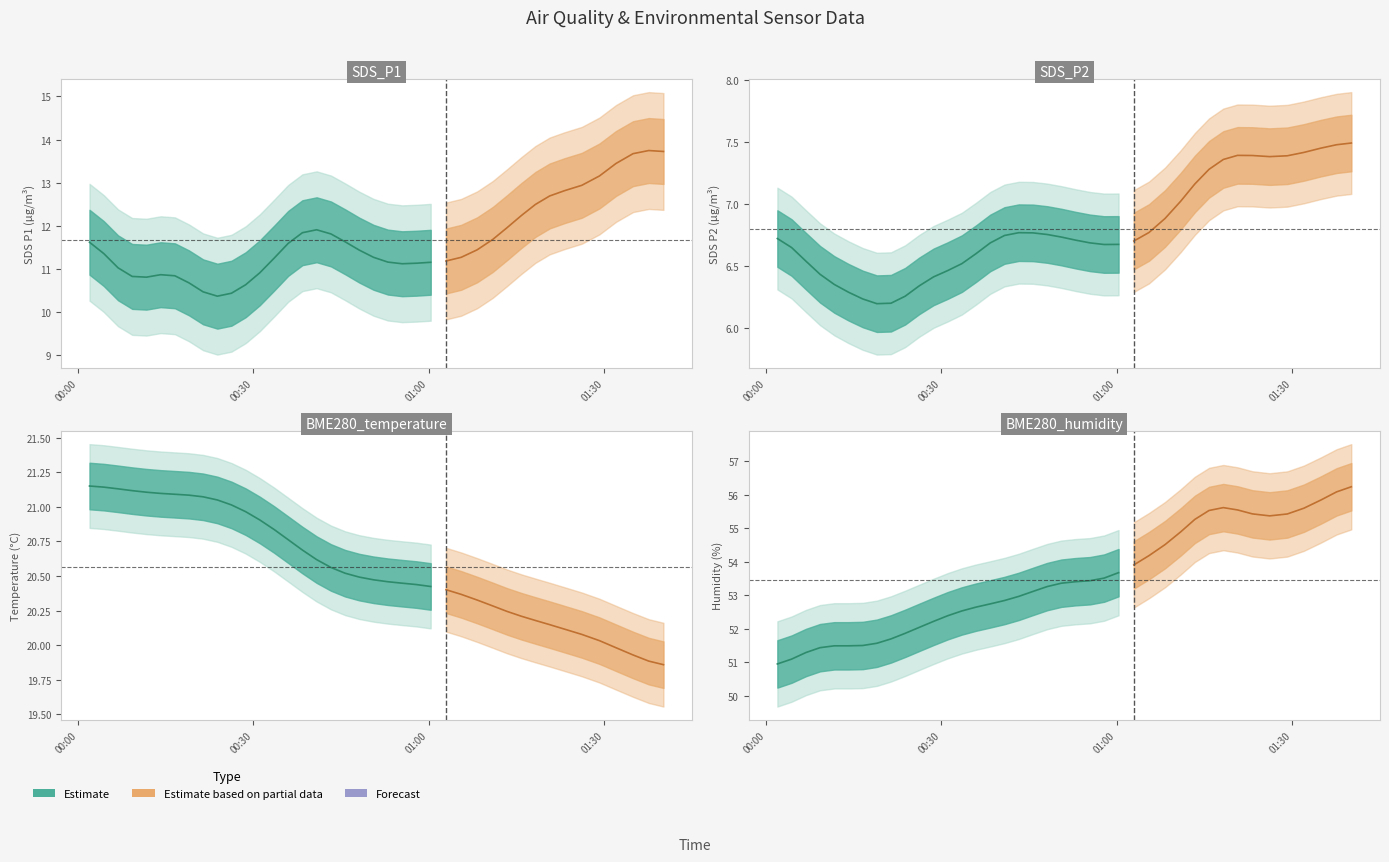

Is the value of SDS_P1 at 8 greater than the value of BME280_humidity at 31?

No